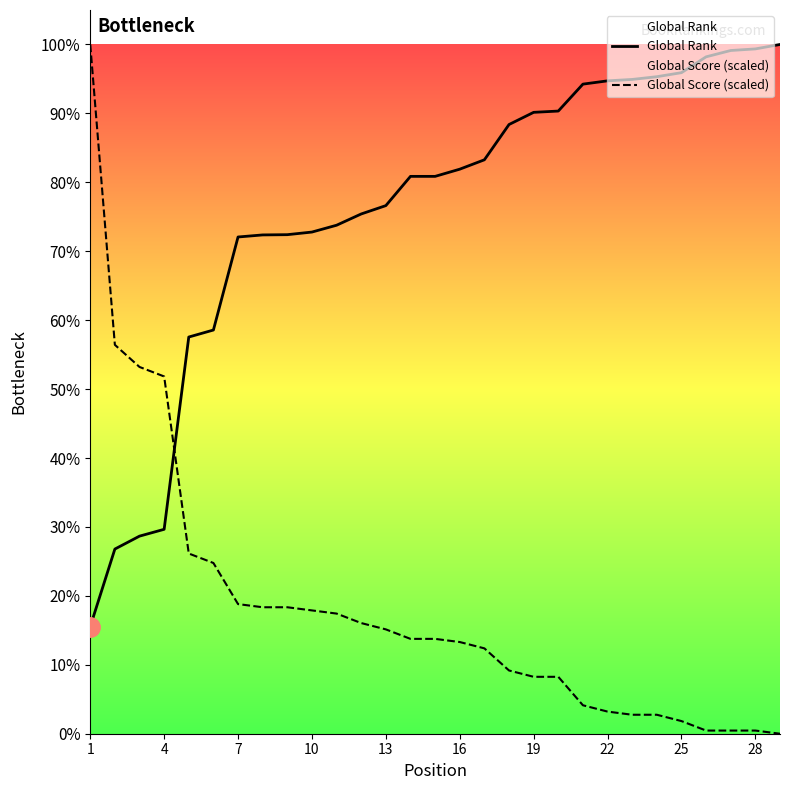

How many lines are shown in the chart?

2